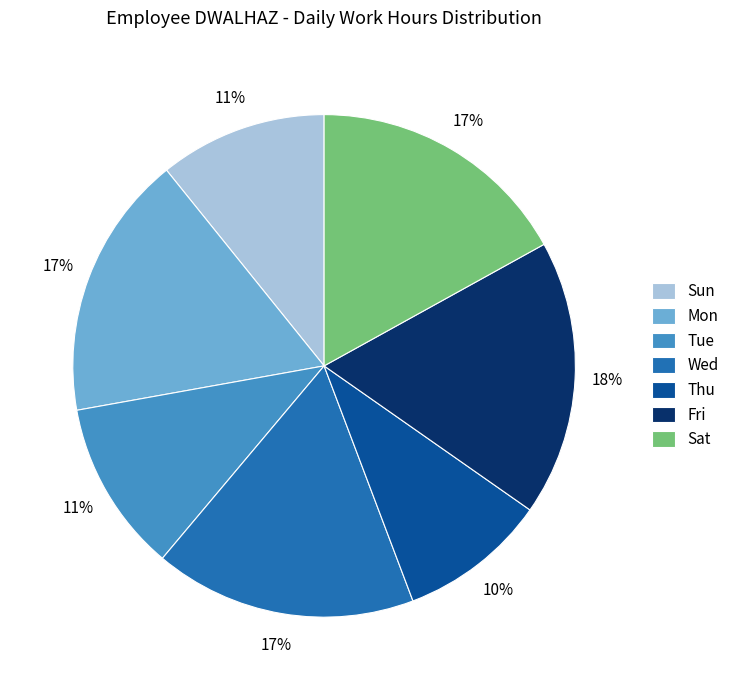

Is the sum of Tue and Thu greater than half?

No